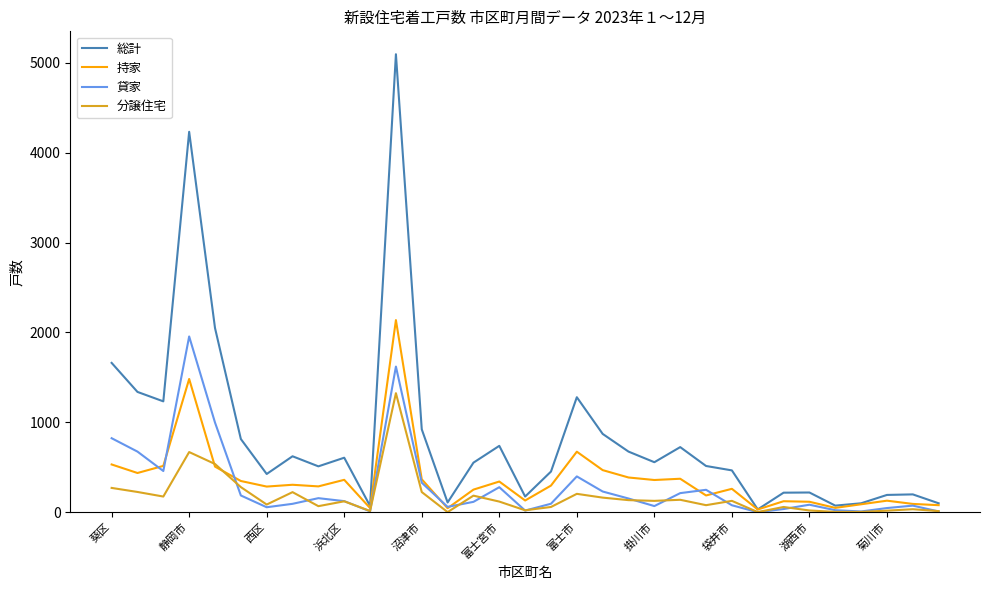

Which series has the largest total across all categories?

総計